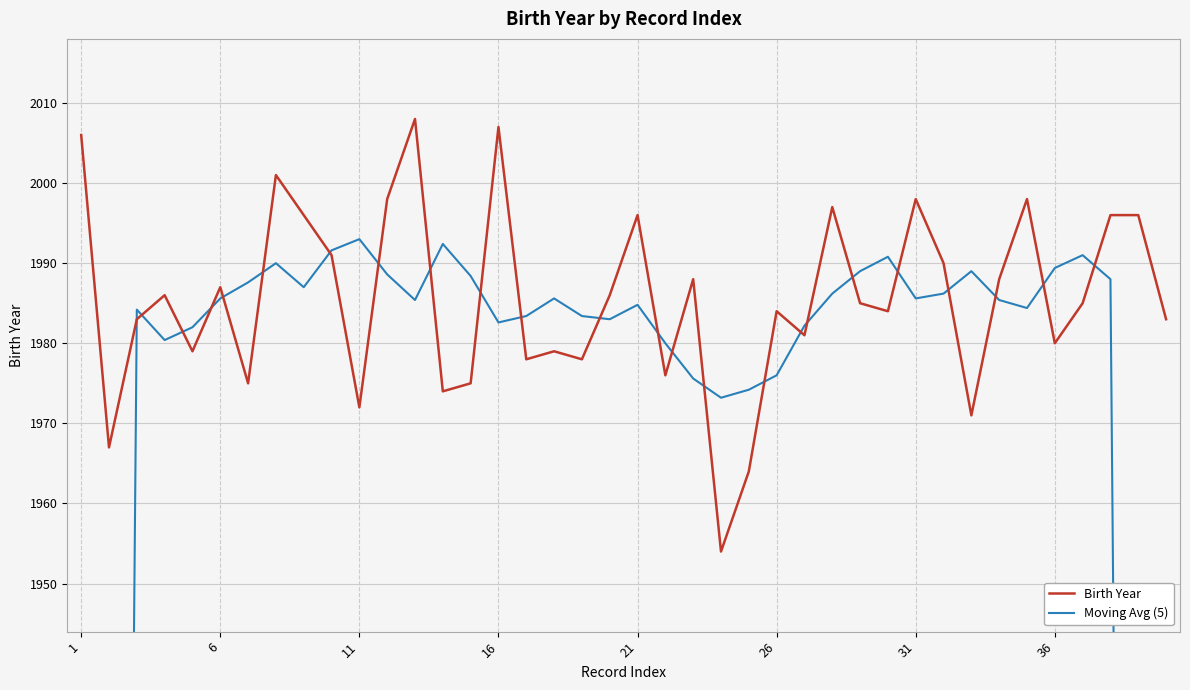

What is the lowest value of the Birth Year series?

1954